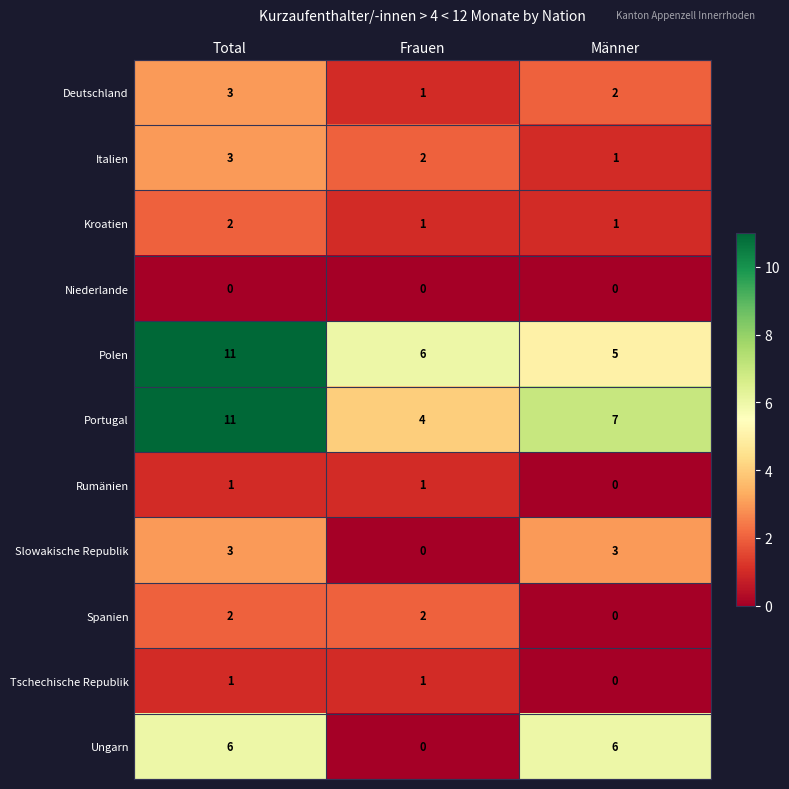

Between Frauen and Männer, which series saw the biggest shift?

Ungarn